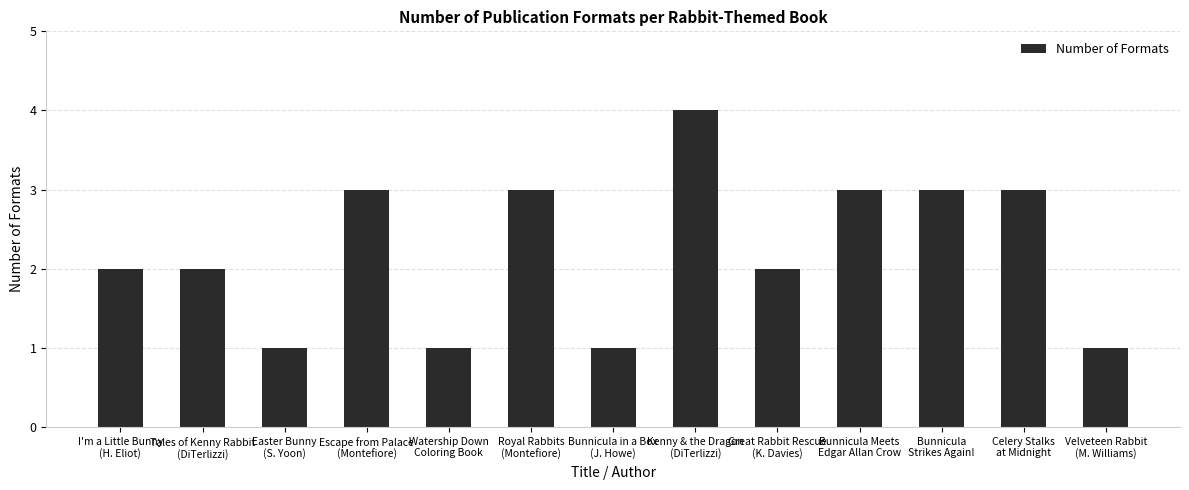

What is the greatest value displayed?

4